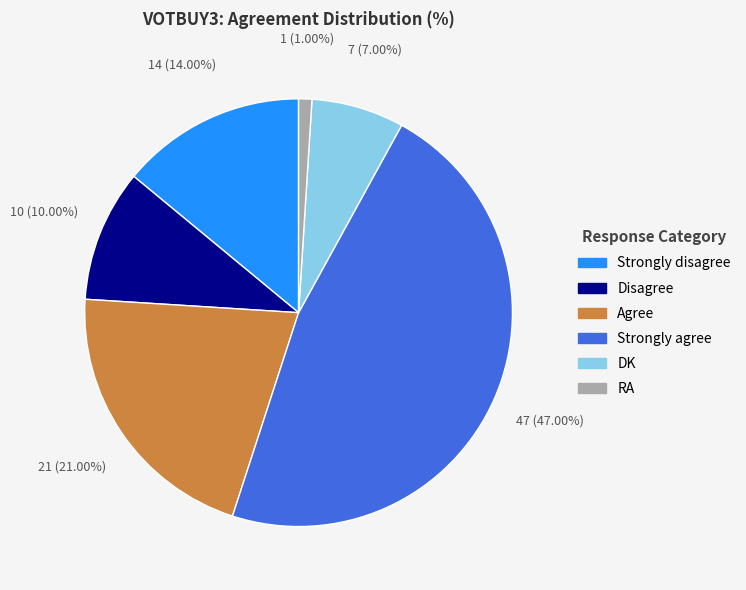

Which category has the biggest portion of the pie?

Strongly agree